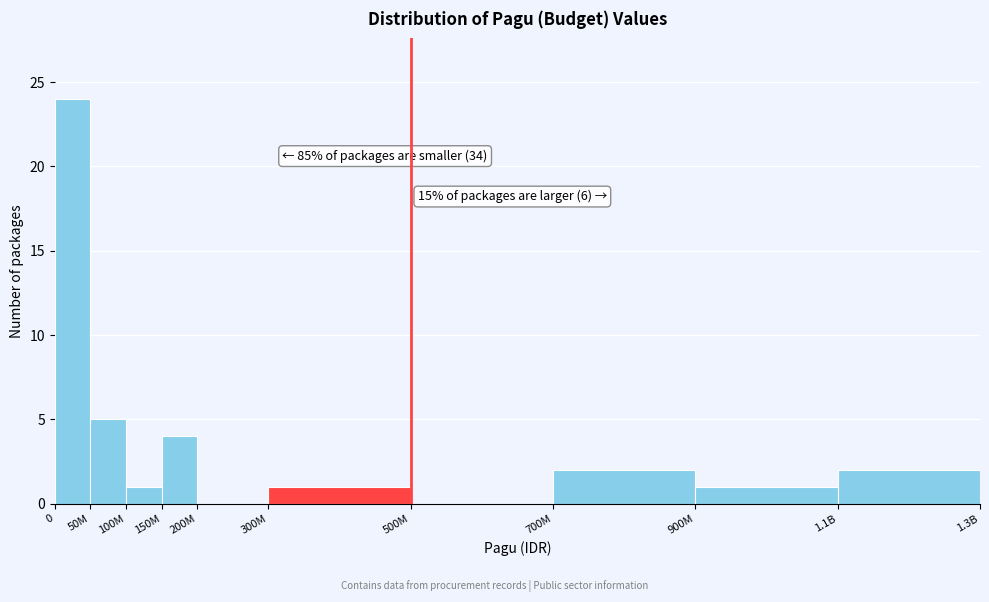

Reading left to right, list all the values displayed in this chart.

0=24	50M=5	100M=1	150M=4	200M=0	300M=1	500M=0	700M=2	900M=1	1.1B=2